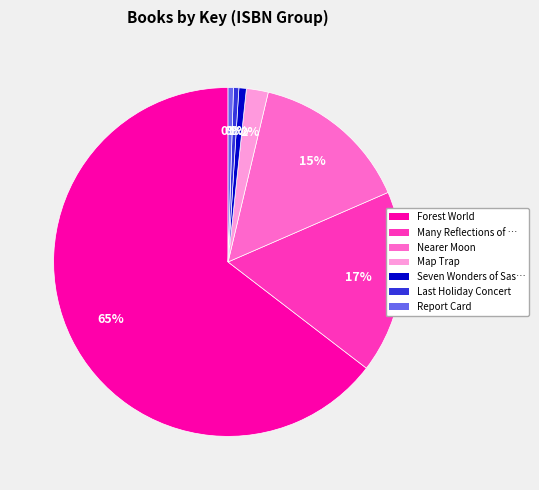

Which has a higher value, Nearer Moon or Seven Wonders of Sas…?

Nearer Moon